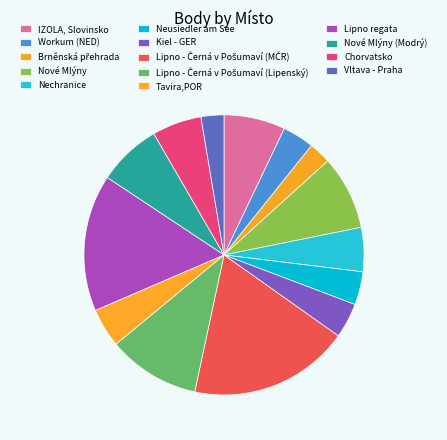

The Lipno - Černá v Pošumaví (MČR) slice represents 19% of the pie. True or false?

True